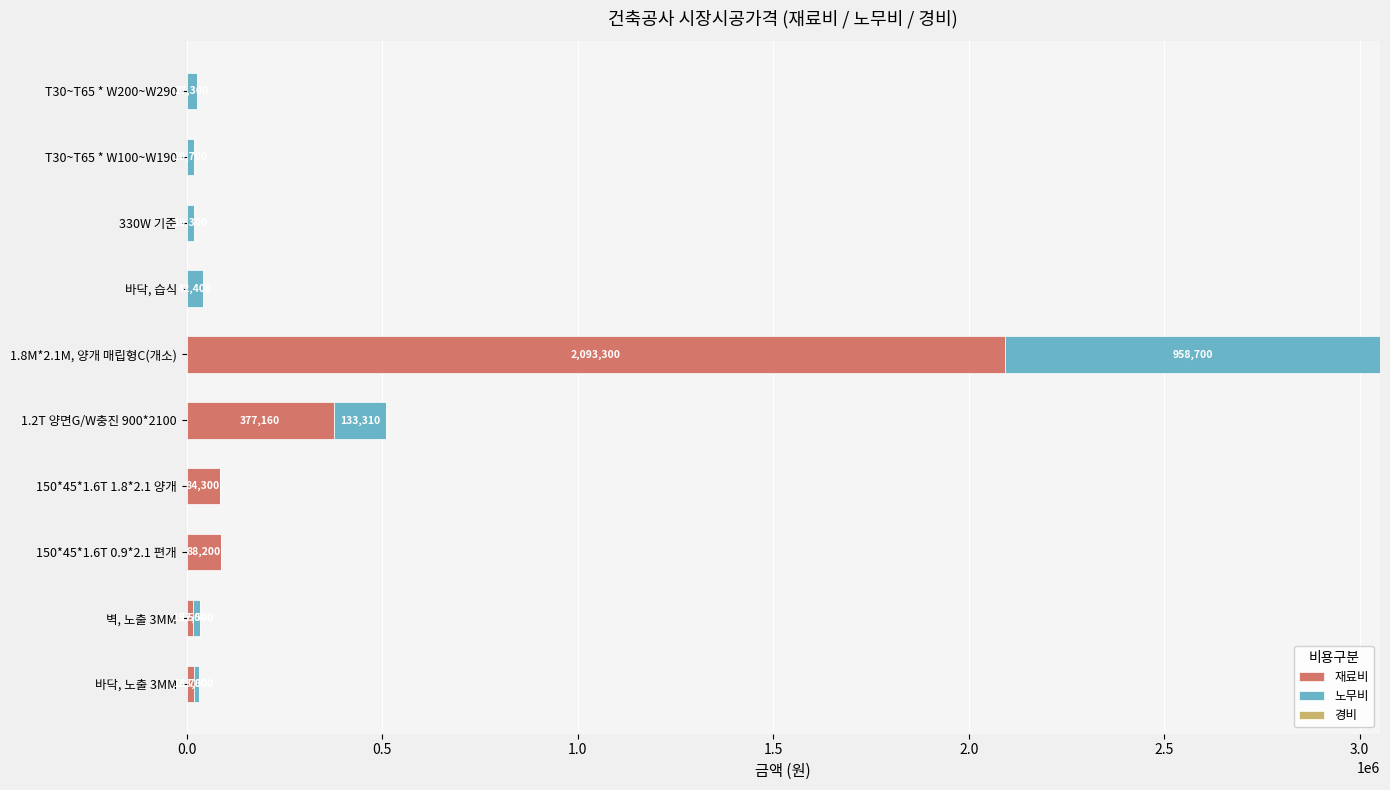

Which category has the highest value in the 재료비 series?

1.8M*2.1M, 양개 매립형C(개소)